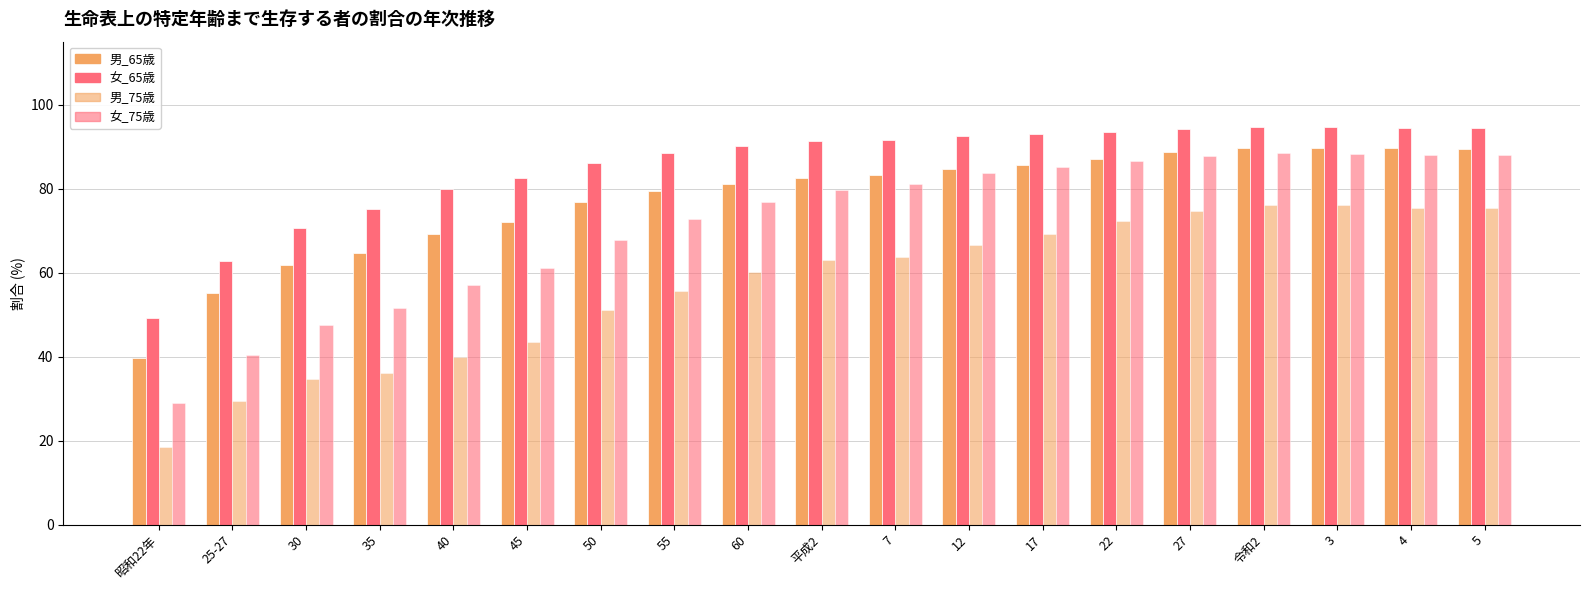

What is the value of the 女_65歳 bar at the 6th from the left?

82.6